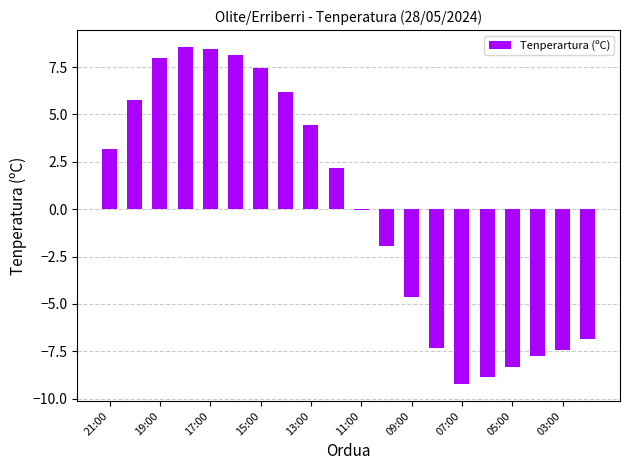

What is the maximum value shown in the chart?

8.6